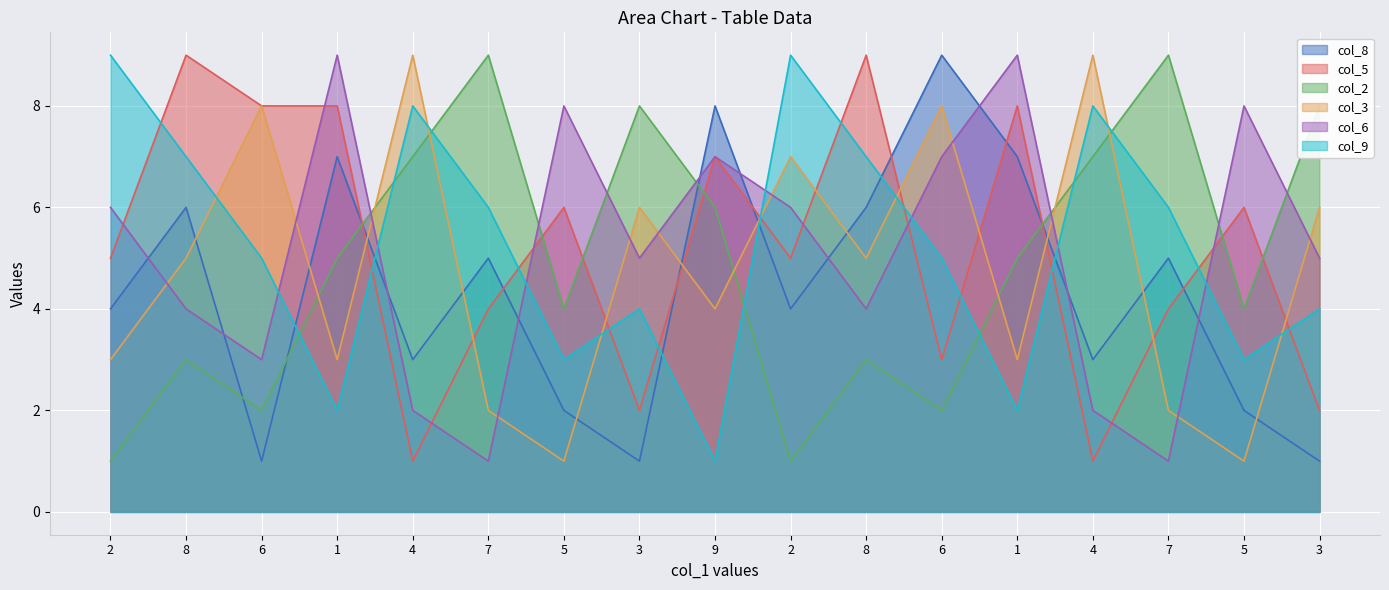

True or false: col_5 has a value of 2 at 6.

False